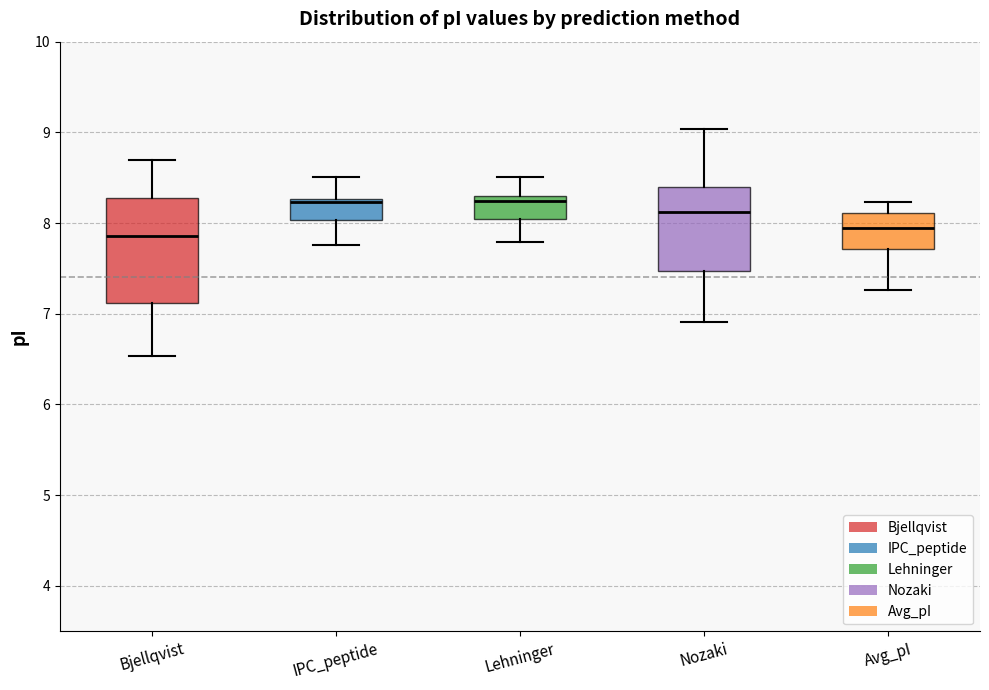

Where does the lower whisker of the box for Lehninger end on the y-axis? The values are not printed on the chart, so give them approximately, as read against the axis.

7.8